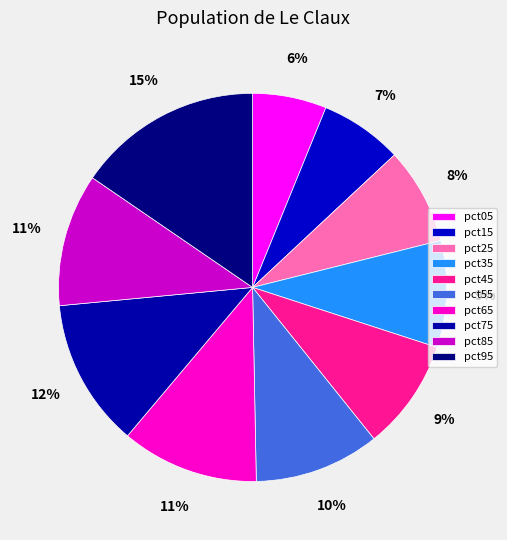

What is the total percentage of pct35 and pct85?

20.0%